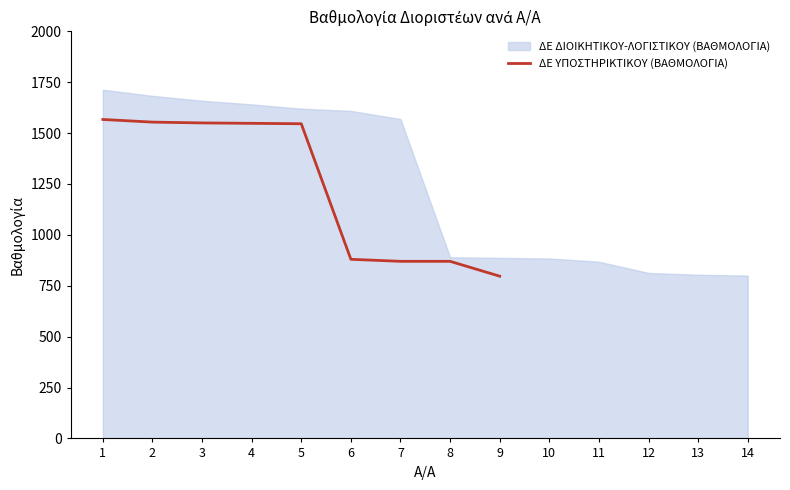

What is the difference between the maximum and minimum values?

770.0